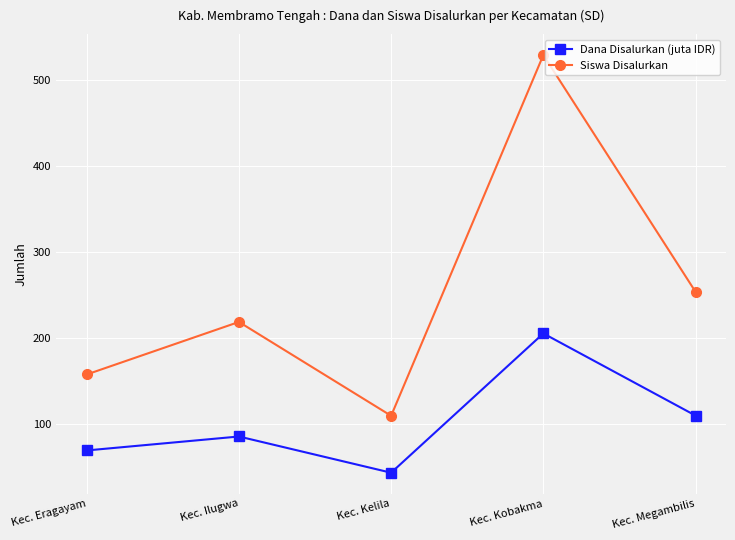

What is the label of the 1st point from the right?

Kec. Megambilis